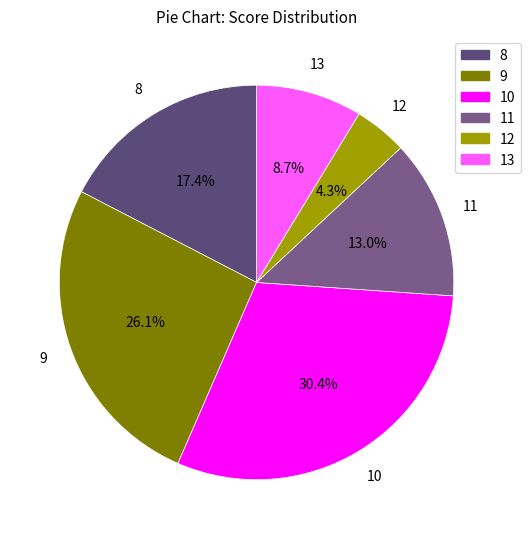

How many segments does this pie chart have?

6